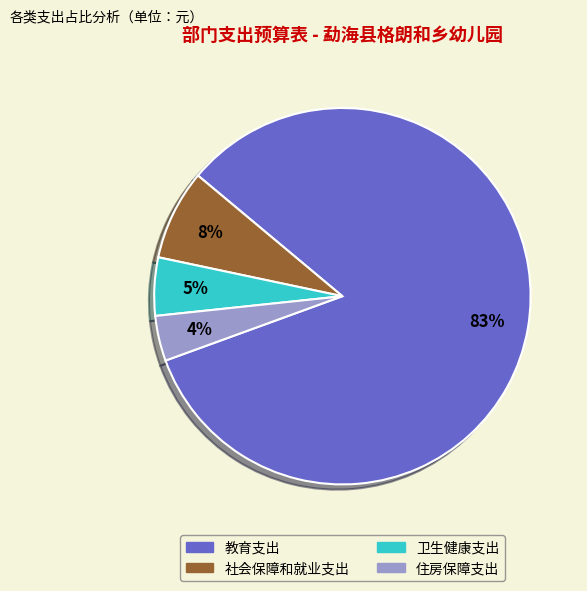

To the nearest percent, what is the difference between the 住房保障支出 and 卫生健康支出 slice percentages?

1%